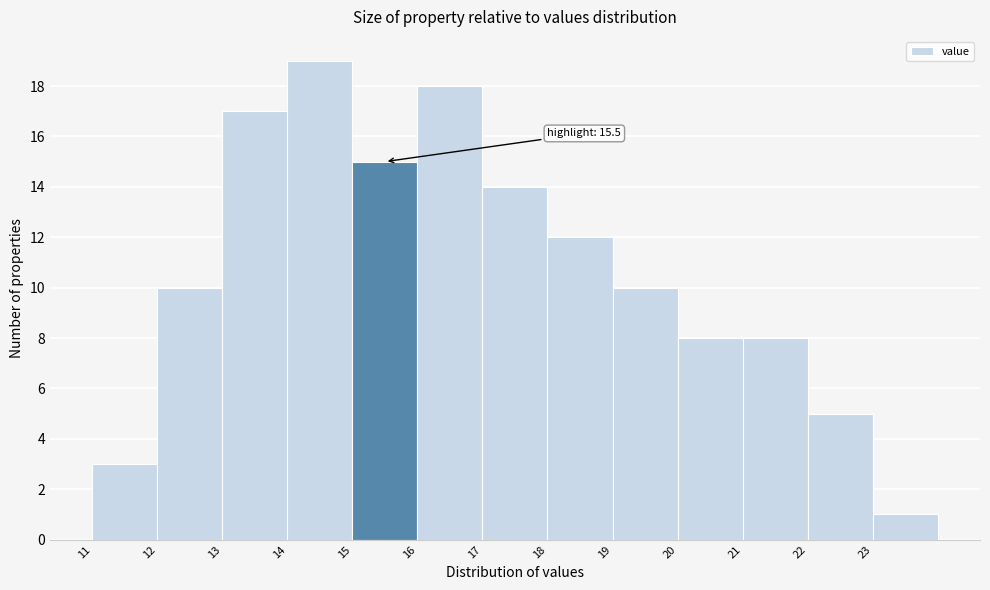

Which range on the x-axis has the tallest bar?

14 to 15